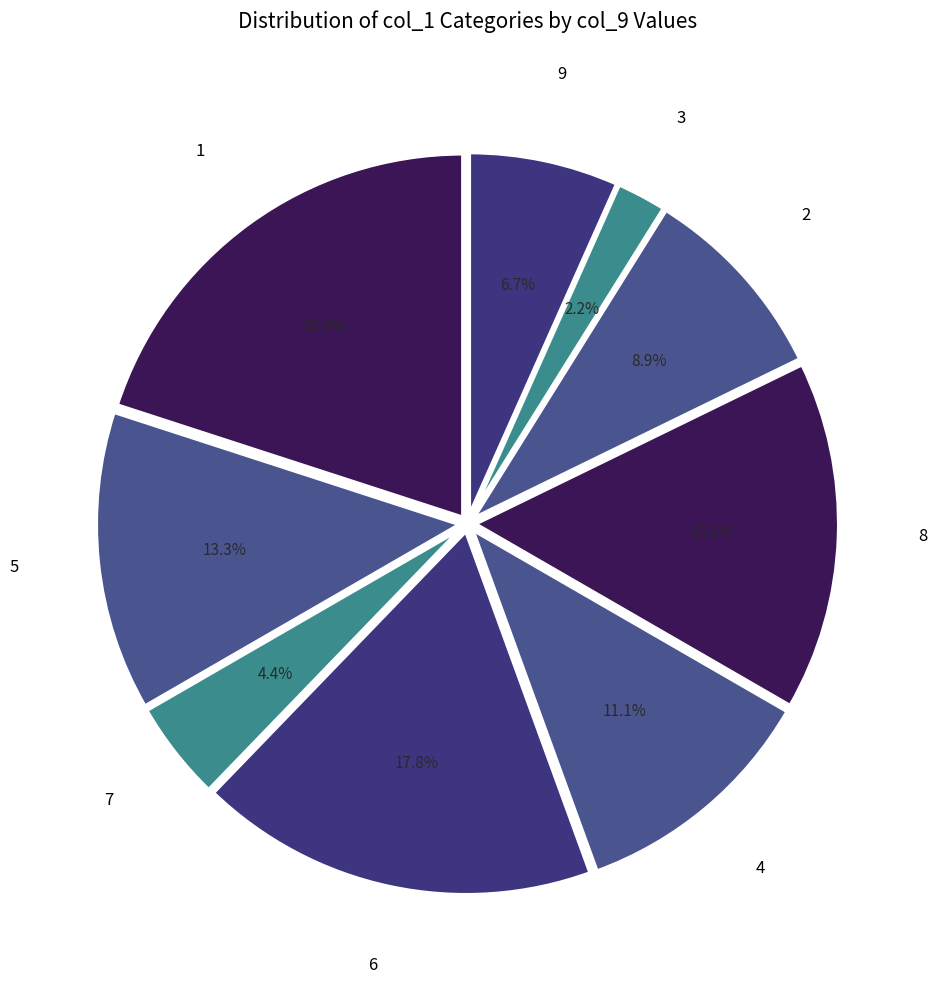

How many slices are in this pie chart?

9